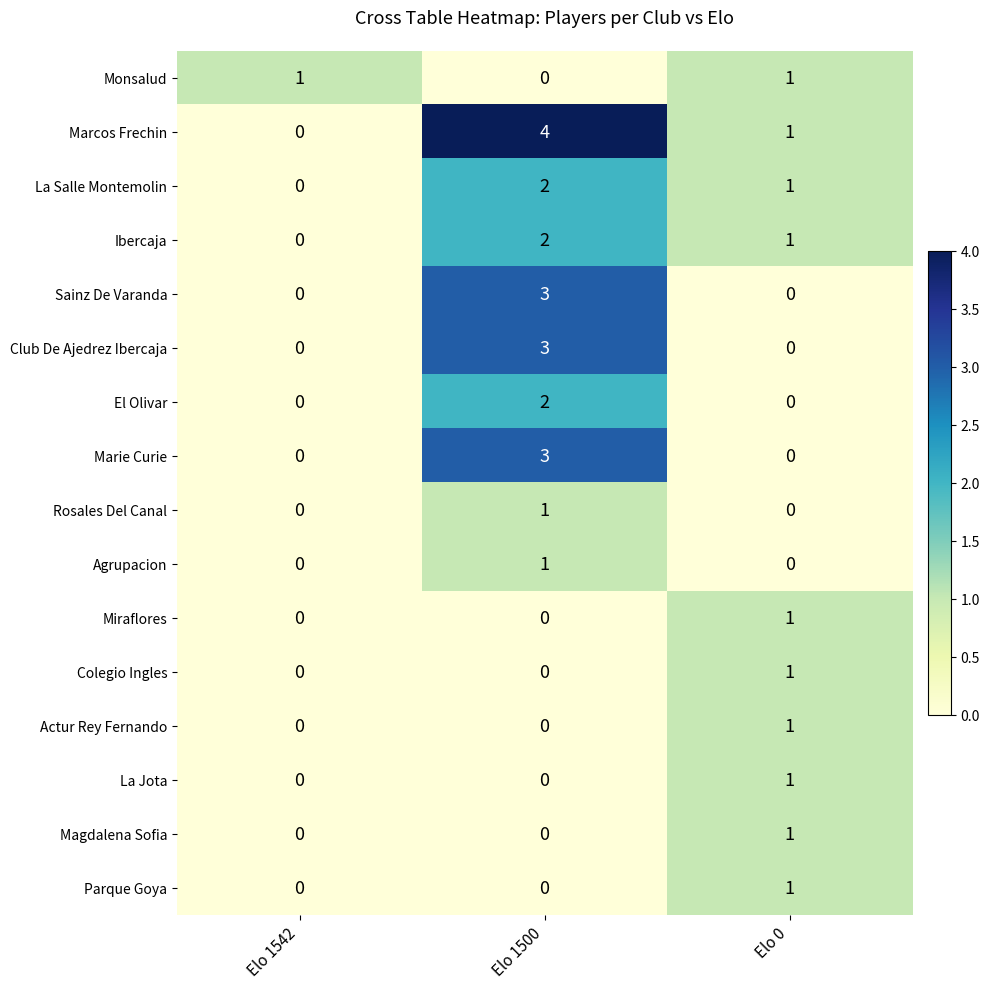

Which series has the widest spread of values?

Marcos Frechin